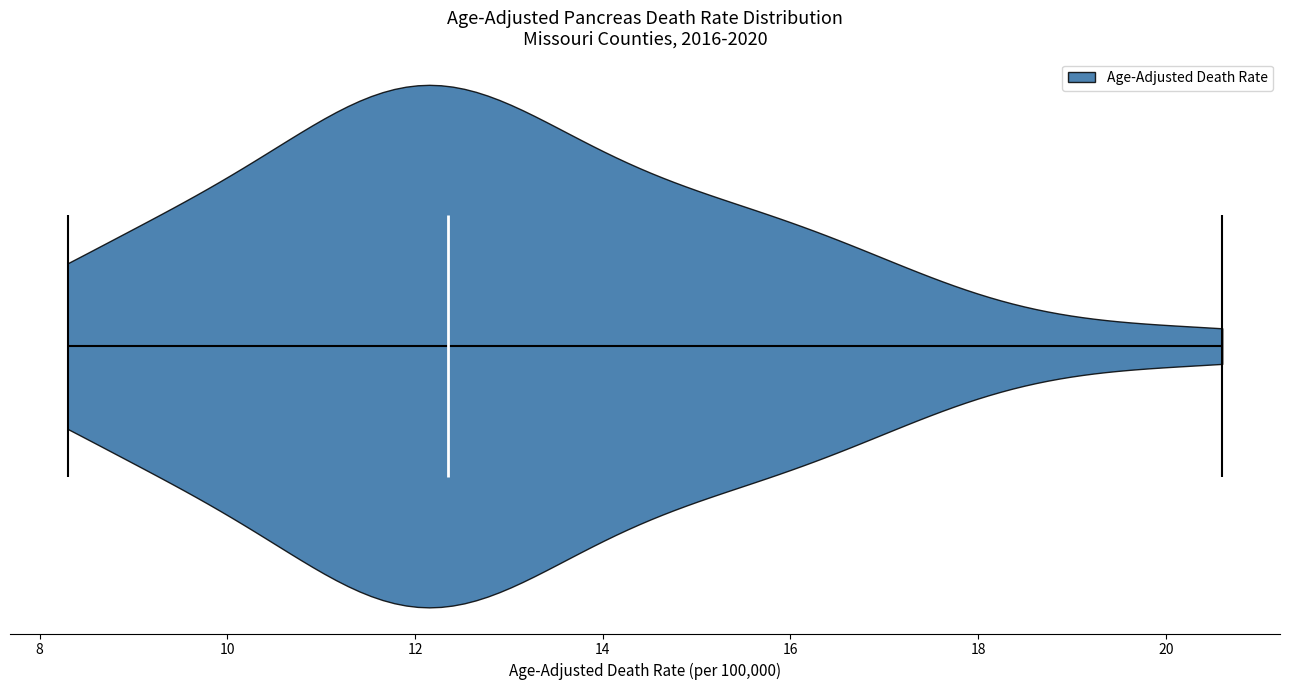

What is the highest point the violin reaches on the x-axis? The values are not printed on the chart, so give them approximately, as read against the axis.

20.6